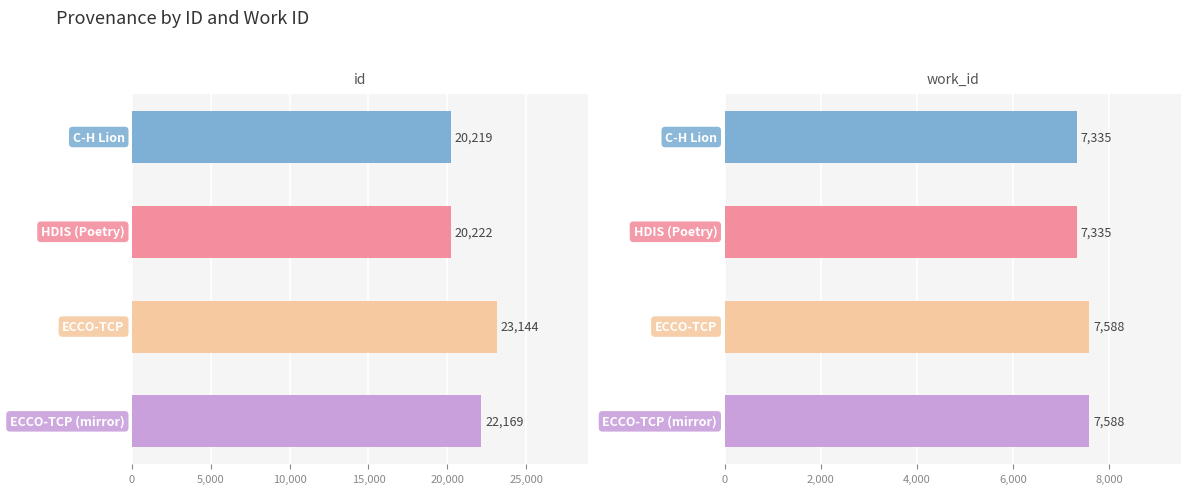

What is the sum of all id values?

85754